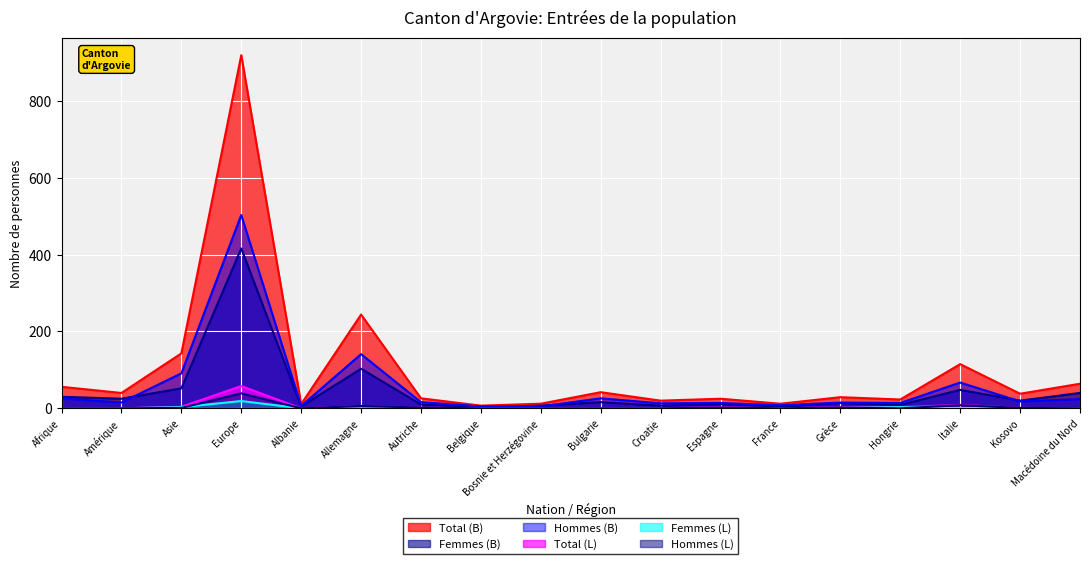

How many lines are shown in the chart?

6